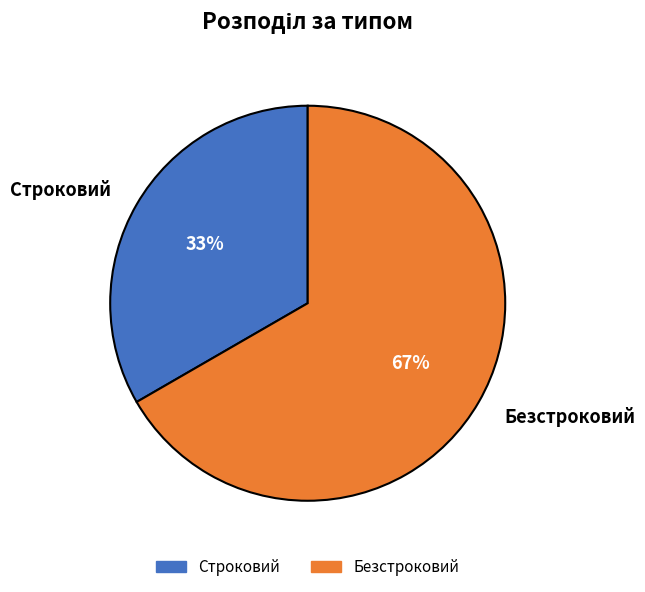

Approximately how many times larger is the value at Безстроковий compared to Строковий?

2.0